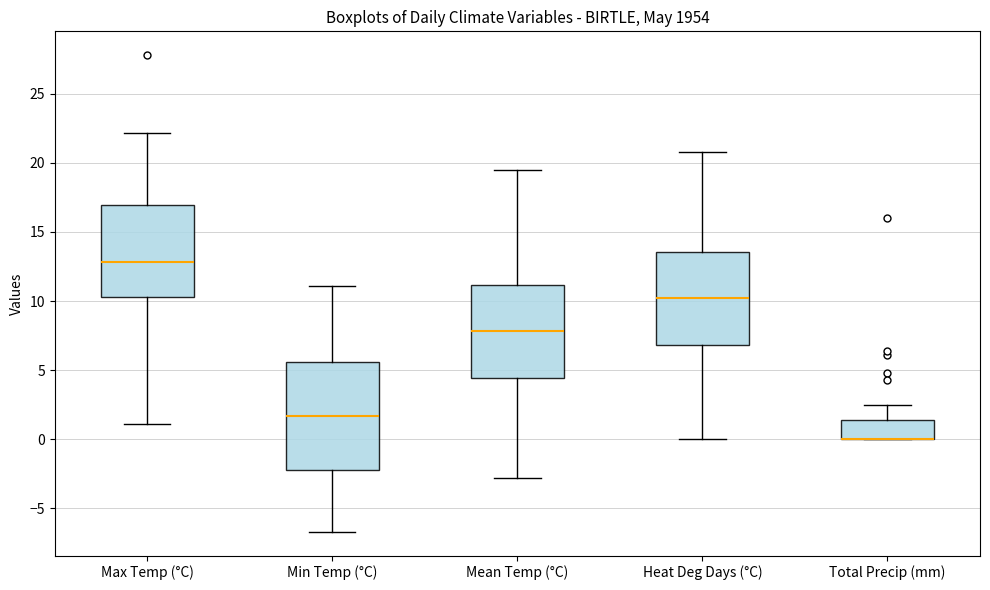

Reading left to right, read every box against the y-axis: the position of its median line, the range the box covers, and the ends of its whiskers. The values are not printed on the chart, so give them approximately, as read against the axis.

Max Temp (°C): median 13.0, box 10.5 to 17.0, whiskers 1.0 to 22.0
Min Temp (°C): median 1.5, box -2.0 to 5.5, whiskers -6.5 to 11.0
Mean Temp (°C): median 8.0, box 4.5 to 11.0, whiskers -3.0 to 19.5
Heat Deg Days (°C): median 10.0, box 7.0 to 13.5, whiskers 0.0 to 21.0
Total Precip (mm): median 0.0 (drawn on the box's lower edge), box 0.0 to 1.5, whiskers 0.0 to 2.5